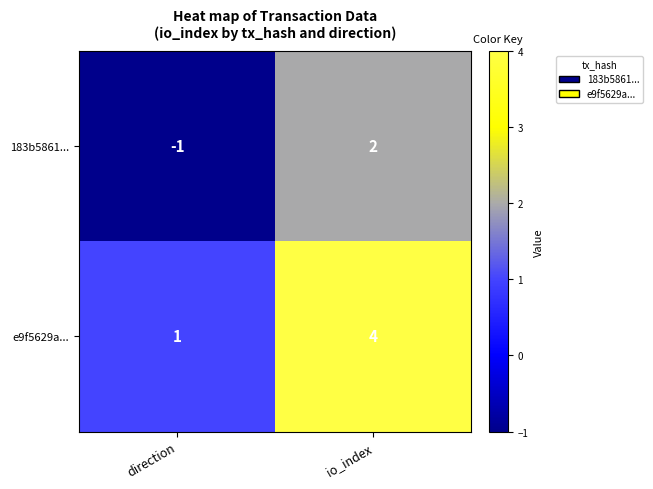

What is the difference between the maximum and minimum values in the 183b5861... series?

3